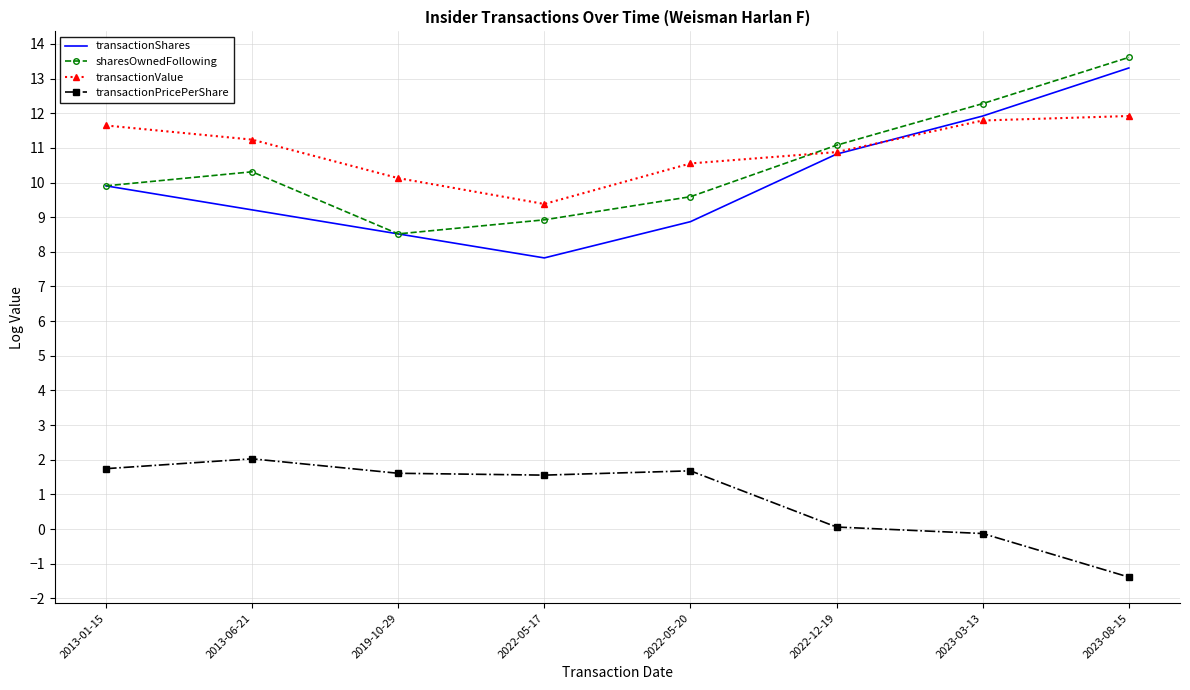

How many values in the transactionPricePerShare series exceed 1?

5